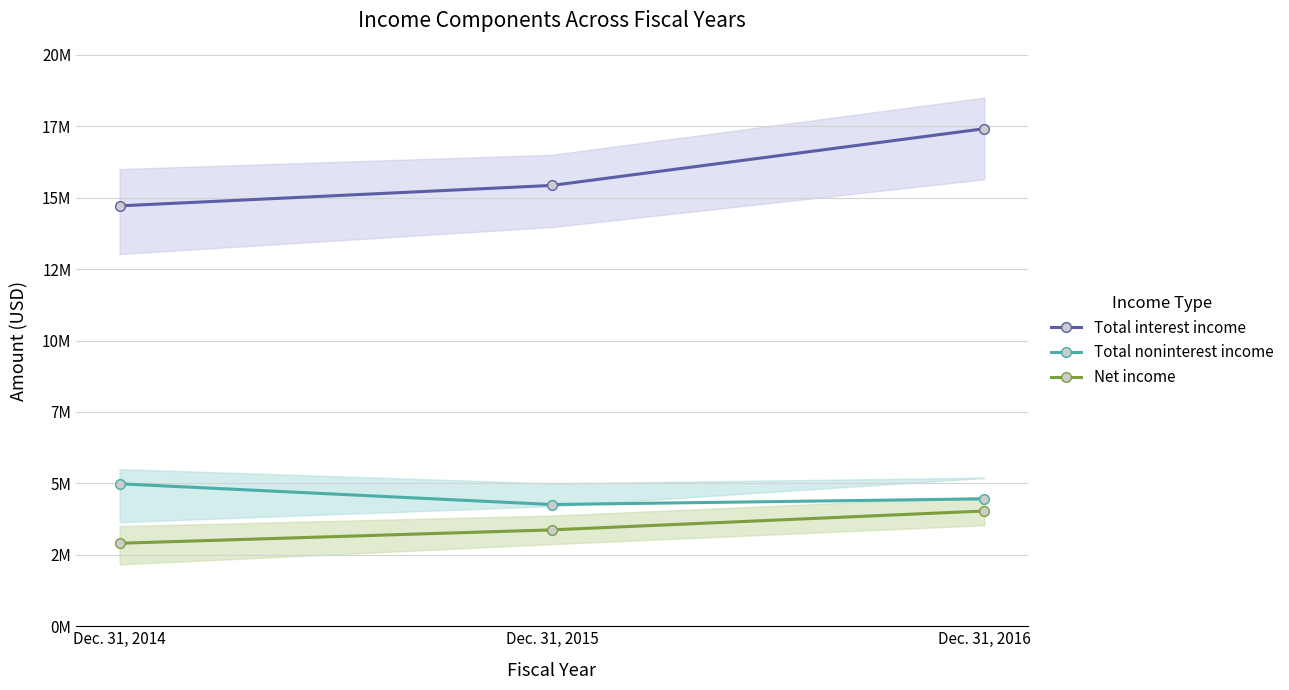

Reading left to right, extract all data points from this chart.

Total interest income: 14712204	15428327	17413108
Total noninterest income: 4986438	4260177	4459259
Net income: 2903830	3373635	4033977